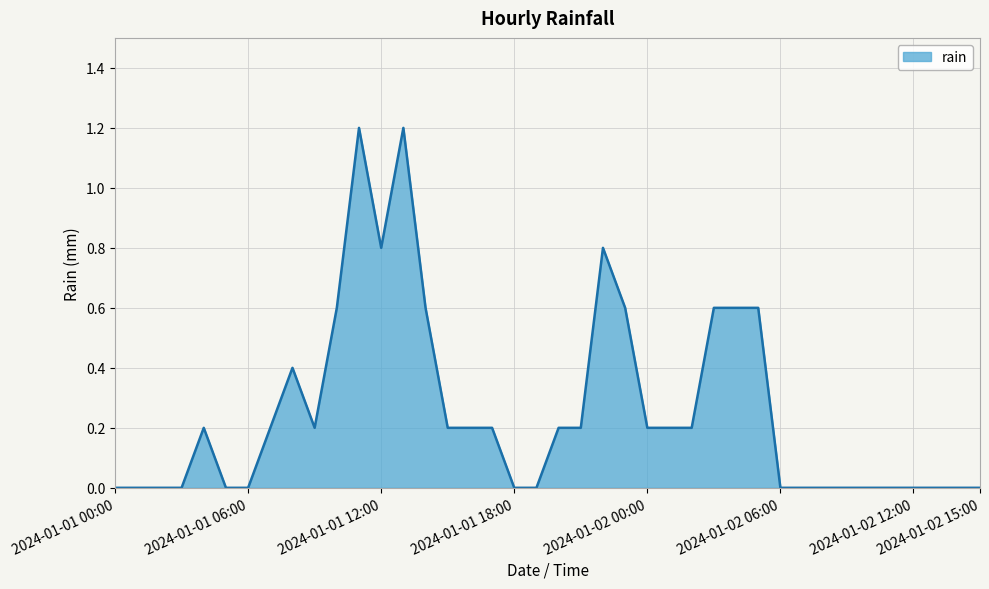

What is the greatest value displayed?

1.2